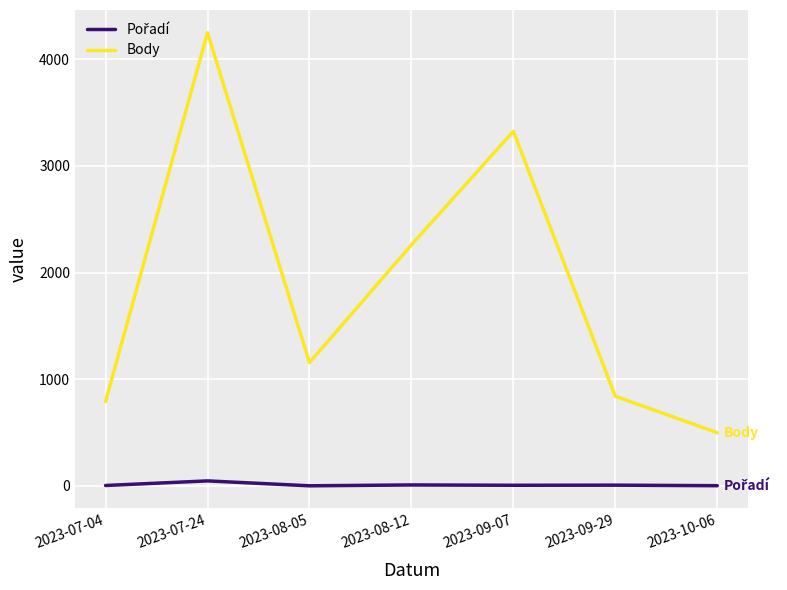

The value of Body at 2023-08-05 is 1156. True or false?

True